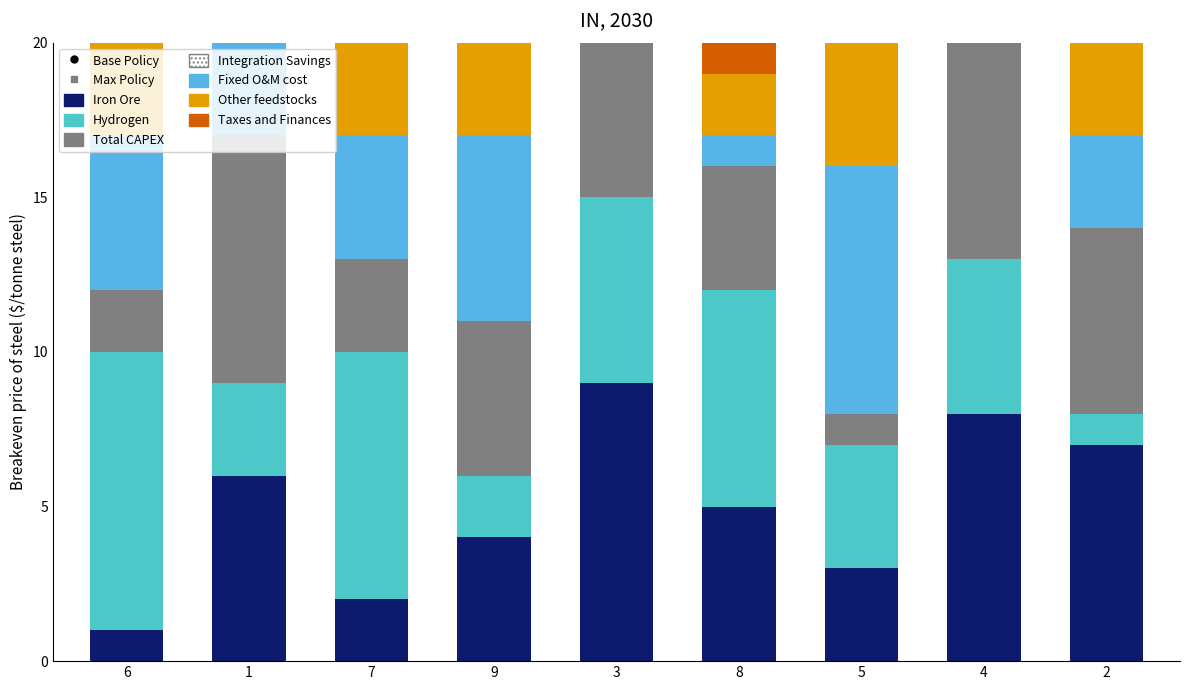

What is the difference between the second highest and minimum values in the Iron Ore series?

7